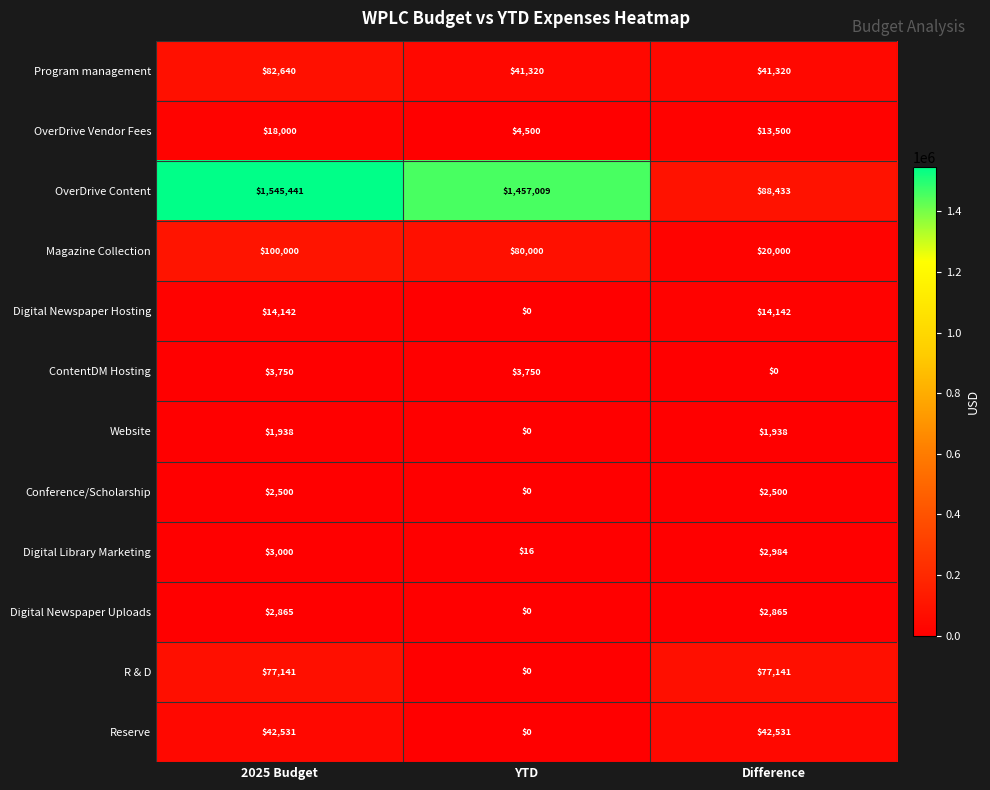

What is the difference between the second highest and minimum values in the Magazine Collection series?

60000